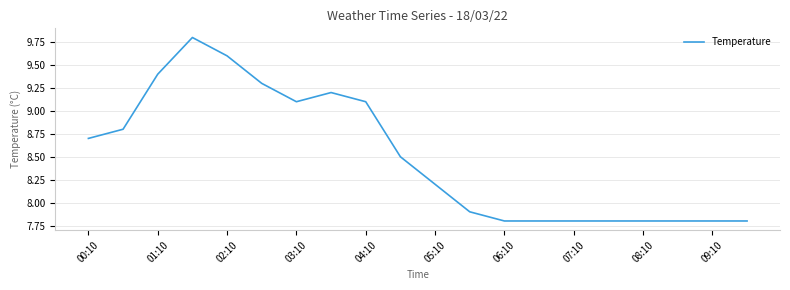

What is the difference between the maximum and minimum values?

2.0